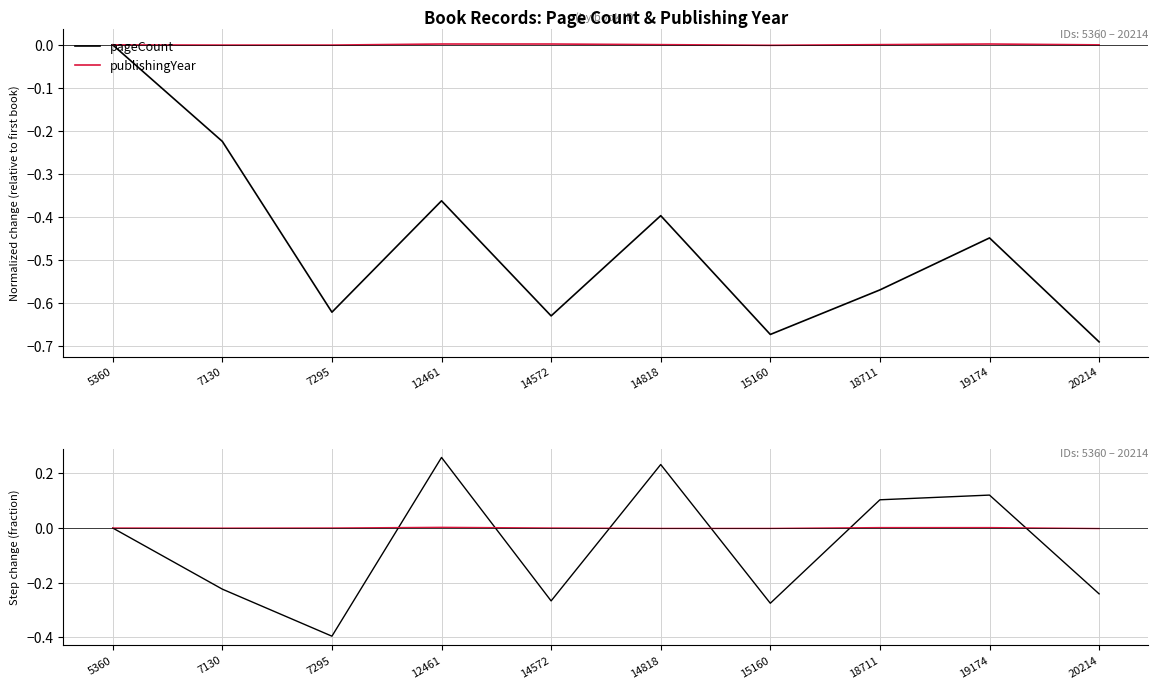

List the series in order of their peak value, lowest first.

pageCount, publishingYear, publishingYear Δ, pageCount Δ